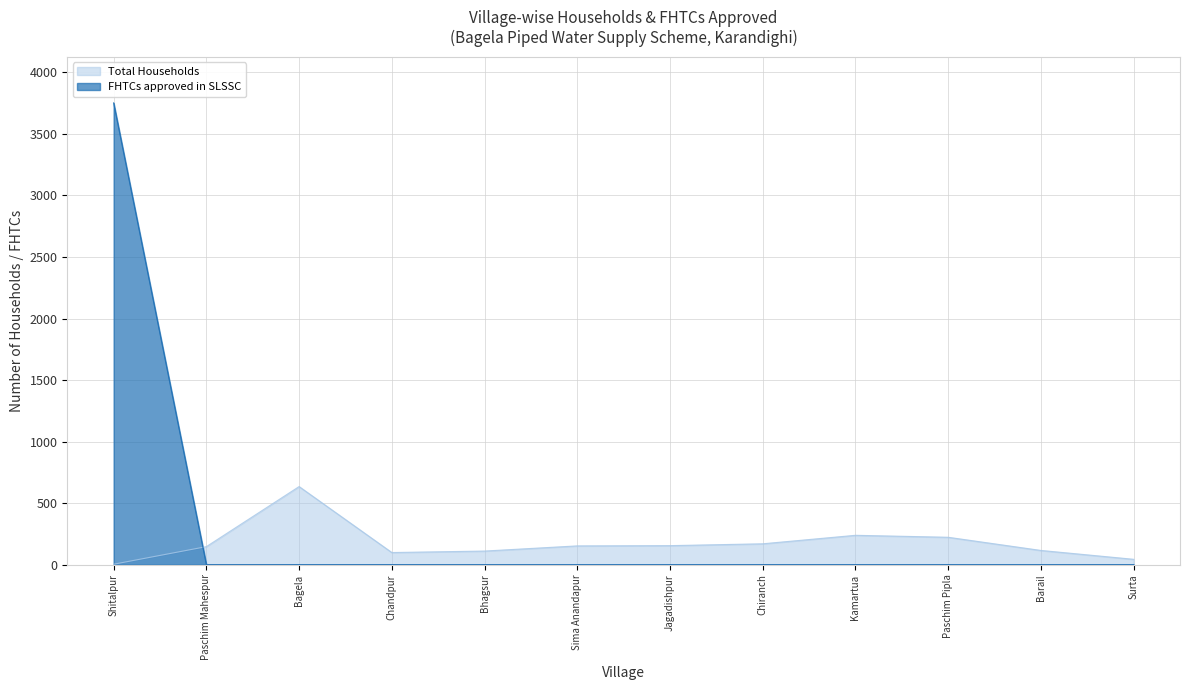

At which label is Total Households closest to 319?

Kamartua